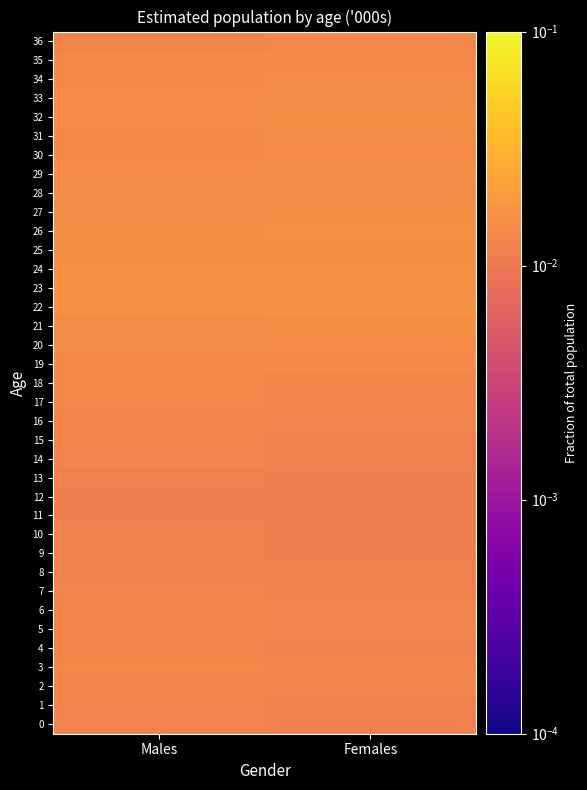

Reading left to right, transcribe all the data shown in this chart.

0: Males=0.0	Females=0.0
1: Males=0.0	Females=0.0
2: Males=0.0	Females=0.0
3: Males=0.0	Females=0.0
4: Males=0.0	Females=0.0
5: Males=0.0	Females=0.0
6: Males=0.0	Females=0.0
7: Males=0.0	Females=0.0
8: Males=0.0	Females=0.0
9: Males=0.0	Females=0.0
10: Males=0.0	Females=0.0
11: Males=0.0	Females=0.0
12: Males=0.0	Females=0.0
13: Males=0.0	Females=0.0
14: Males=0.0	Females=0.0
15: Males=0.0	Females=0.0
16: Males=0.0	Females=0.0
17: Males=0.0	Females=0.0
18: Males=0.0	Females=0.0
19: Males=0.0	Females=0.0
20: Males=0.0	Females=0.0
21: Males=0.0	Females=0.0
22: Males=0.0	Females=0.0
23: Males=0.0	Females=0.0
24: Males=0.0	Females=0.0
25: Males=0.0	Females=0.0
26: Males=0.0	Females=0.0
27: Males=0.0	Females=0.0
28: Males=0.0	Females=0.0
29: Males=0.0	Females=0.0
30: Males=0.0	Females=0.0
31: Males=0.0	Females=0.0
32: Males=0.0	Females=0.0
33: Males=0.0	Females=0.0
34: Males=0.0	Females=0.0
35: Males=0.0	Females=0.0
36: Males=0.0	Females=0.0